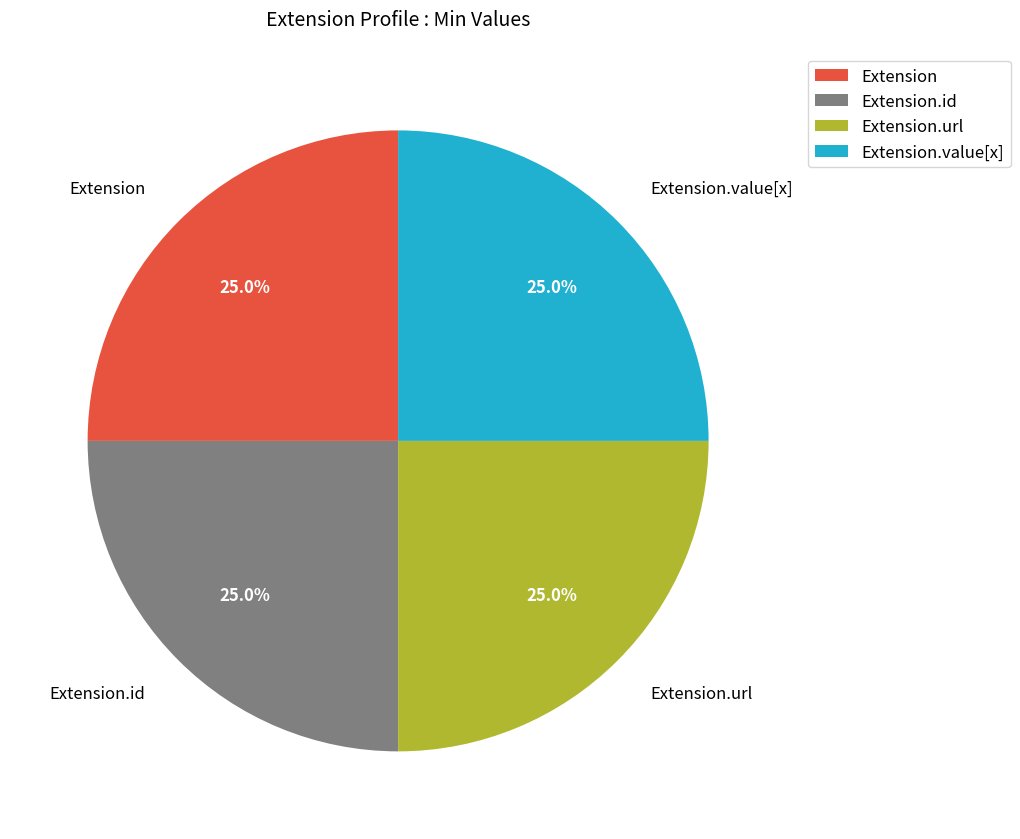

To the nearest percent, what percentage of the pie is Extension.url?

25%